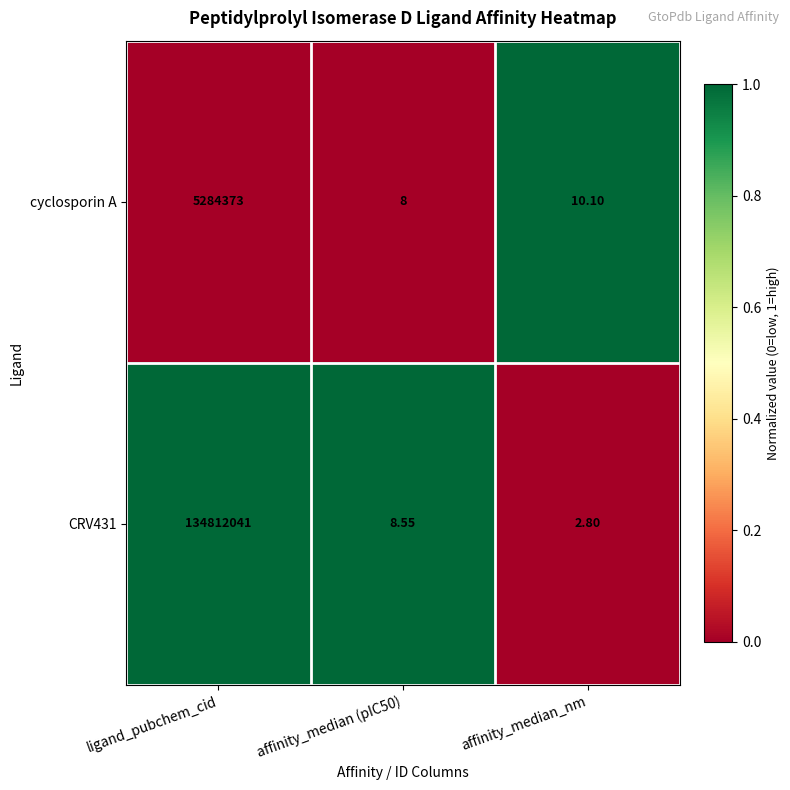

At which label does CRV431 reach its minimum?

affinity_median_nm